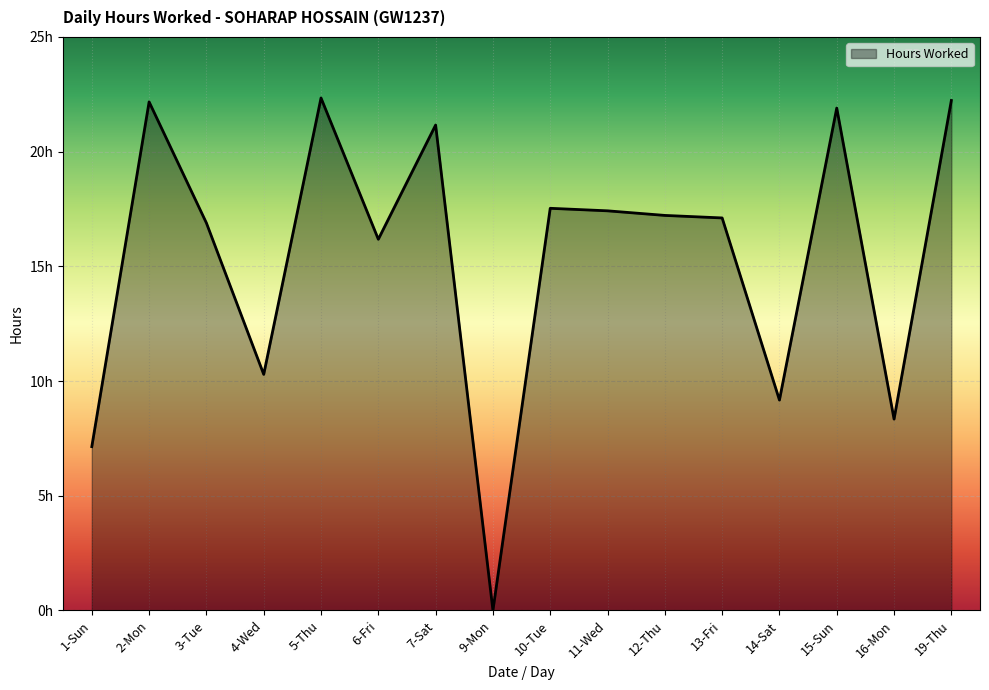

What is the difference between the maximum and minimum values?

22.3